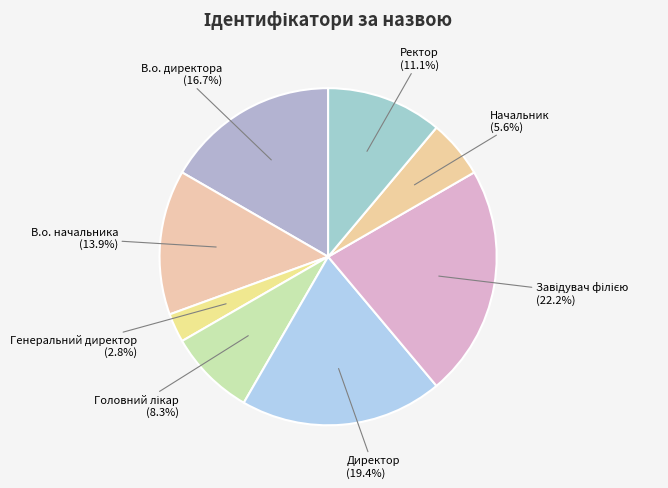

How many slices are in this pie chart?

8